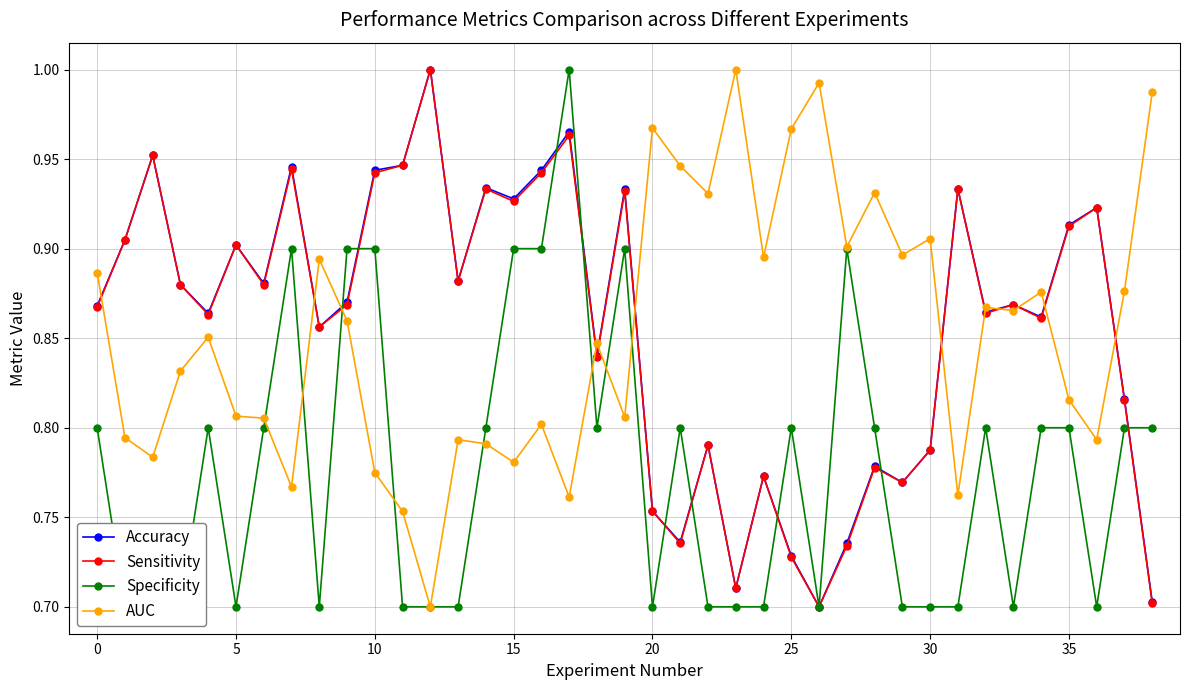

The value of Specificity at 17 is 1.0. True or false?

True